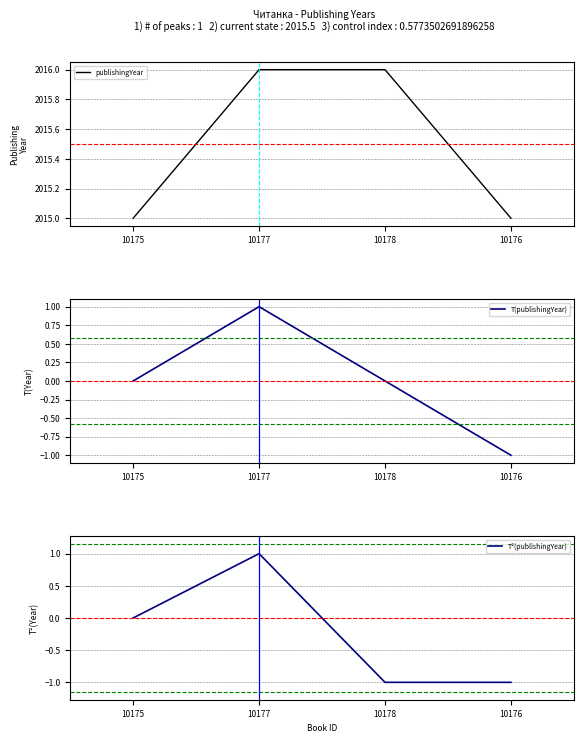

Reading left to right, extract all data points from this chart.

publishingYear: 2015	2016	2016	2015
T(publishingYear): 0	1	0	-1
T²(publishingYear): 0	1	-1	-1